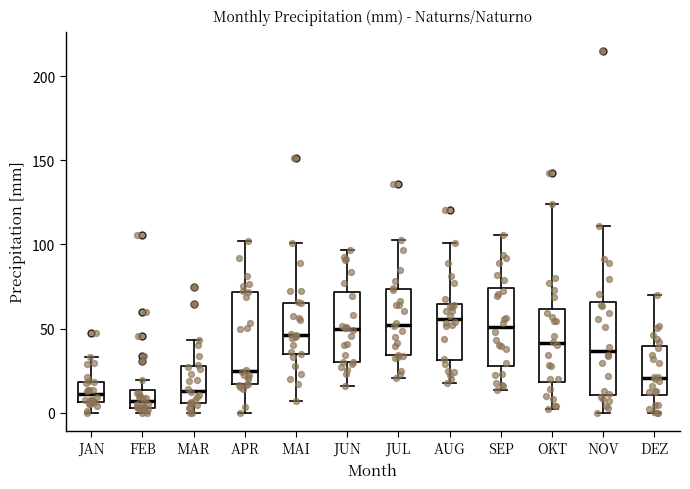

Reading left to right, transcribe this box plot: for each box, give where its median line is, the range the box spans, and where its two whiskers end, as read against the y-axis. The values are not printed on the chart, so give them approximately, as read against the axis.

JAN: median 10, box 5 to 20, whiskers 0 to 35
FEB: median 5 (inside the box), box 5 to 15, whiskers 0 to 20
MAR: median 15, box 5 to 30, whiskers 0 to 45
APR: median 25, box 15 to 70, whiskers 0 to 100
MAI: median 45, box 35 to 65, whiskers 5 to 100
JUN: median 50, box 30 to 70, whiskers 15 to 95
JUL: median 50, box 35 to 75, whiskers 20 to 105
AUG: median 55, box 30 to 65, whiskers 15 to 100
SEP: median 50, box 30 to 75, whiskers 15 to 105
OKT: median 40, box 20 to 60, whiskers 0 to 125
NOV: median 35, box 10 to 65, whiskers 0 to 110
DEZ: median 20, box 10 to 40, whiskers 0 to 70